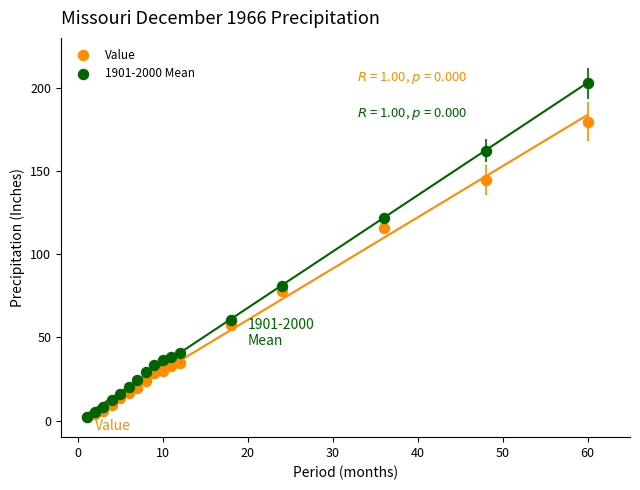

Which series reaches the maximum Y coordinate?

1901-2000 Mean